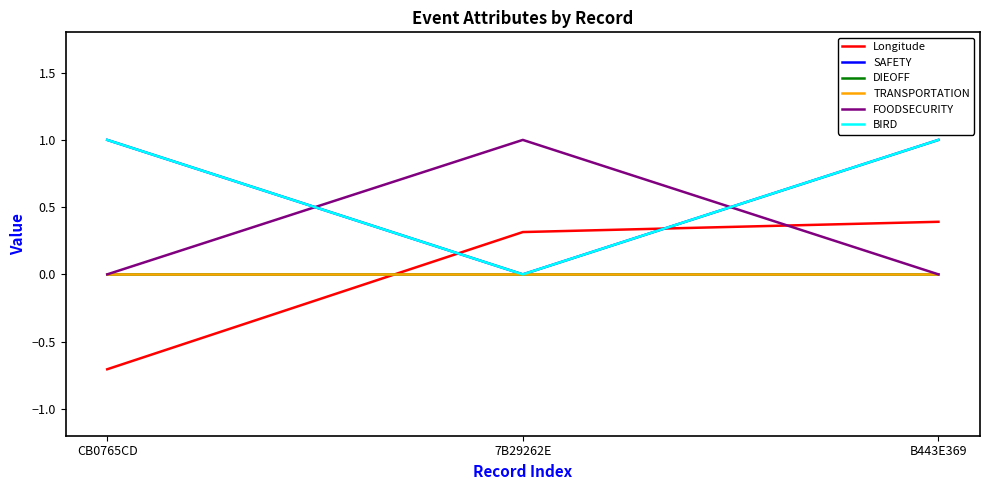

True or false: Longitude has a value of -0.7 at CB0765CD.

True